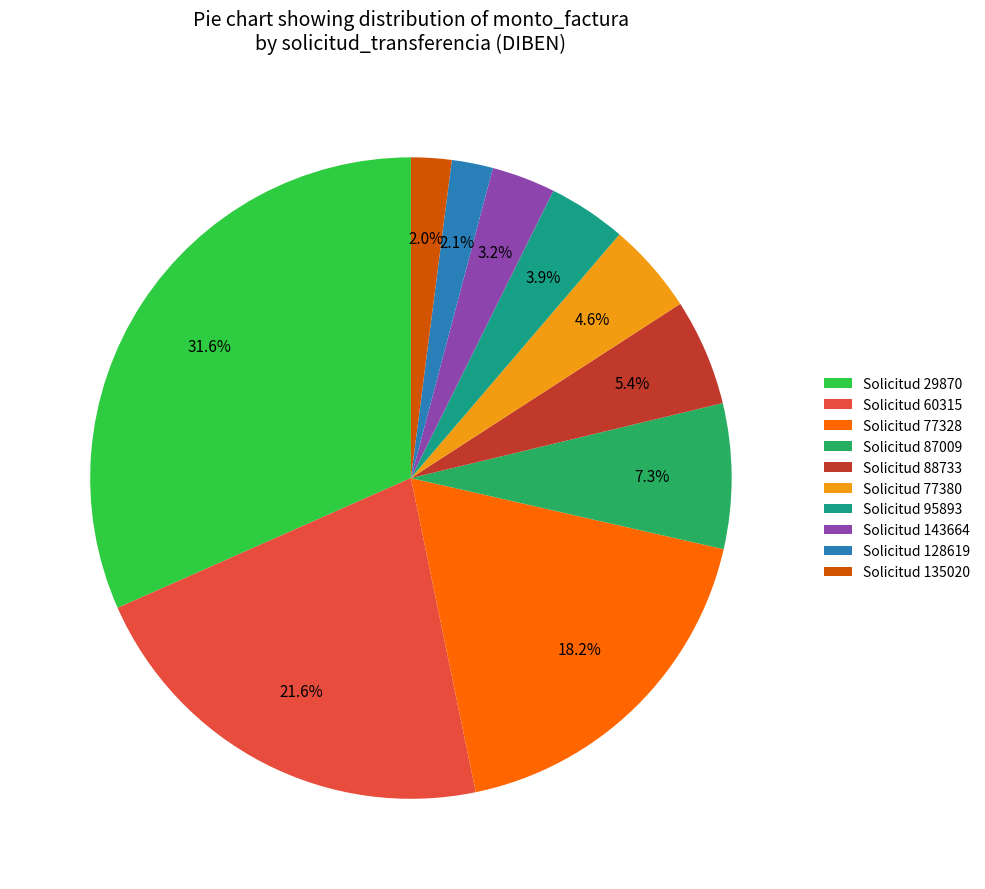

Which has a higher value, Solicitud 143664 or Solicitud 60315?

Solicitud 60315